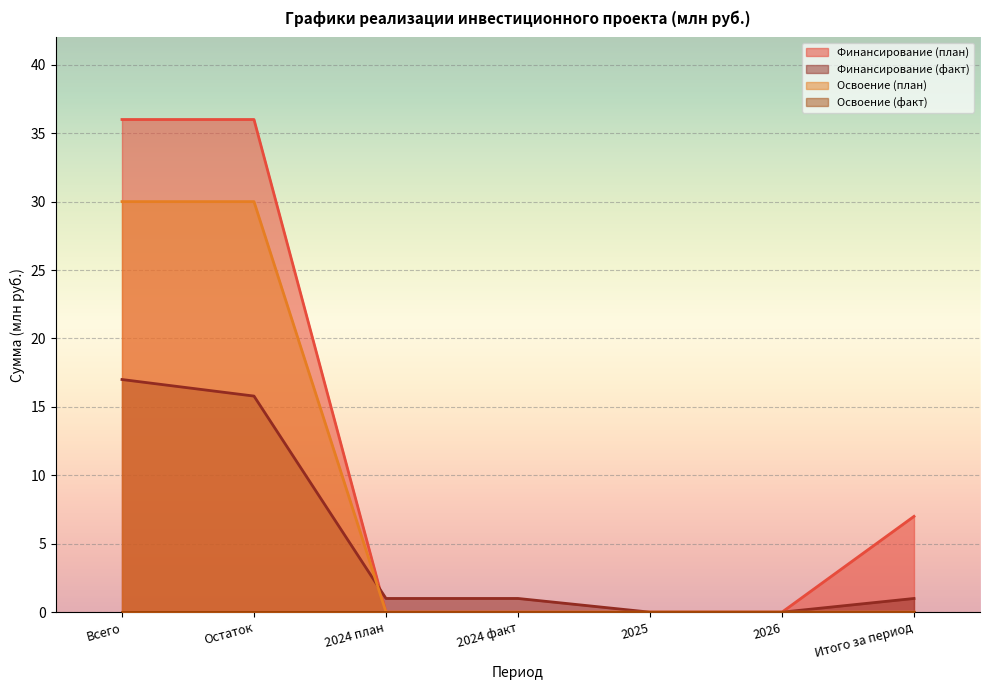

Which label corresponds to the largest value in the chart?

Всего